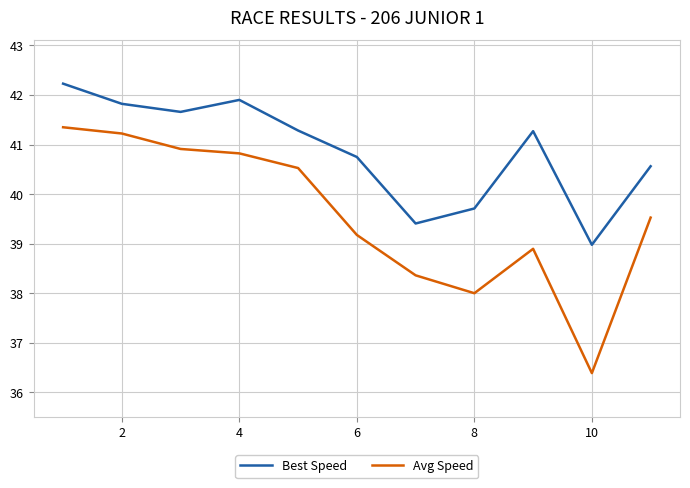

Reading right to left, what are all the values shown in this chart?

Best Speed: 40.6	39.0	41.3	39.7	39.4	40.8	41.3	41.9	41.7	41.8	42.2
Avg Speed: 39.5	36.4	38.9	38.0	38.4	39.2	40.5	40.8	40.9	41.2	41.4